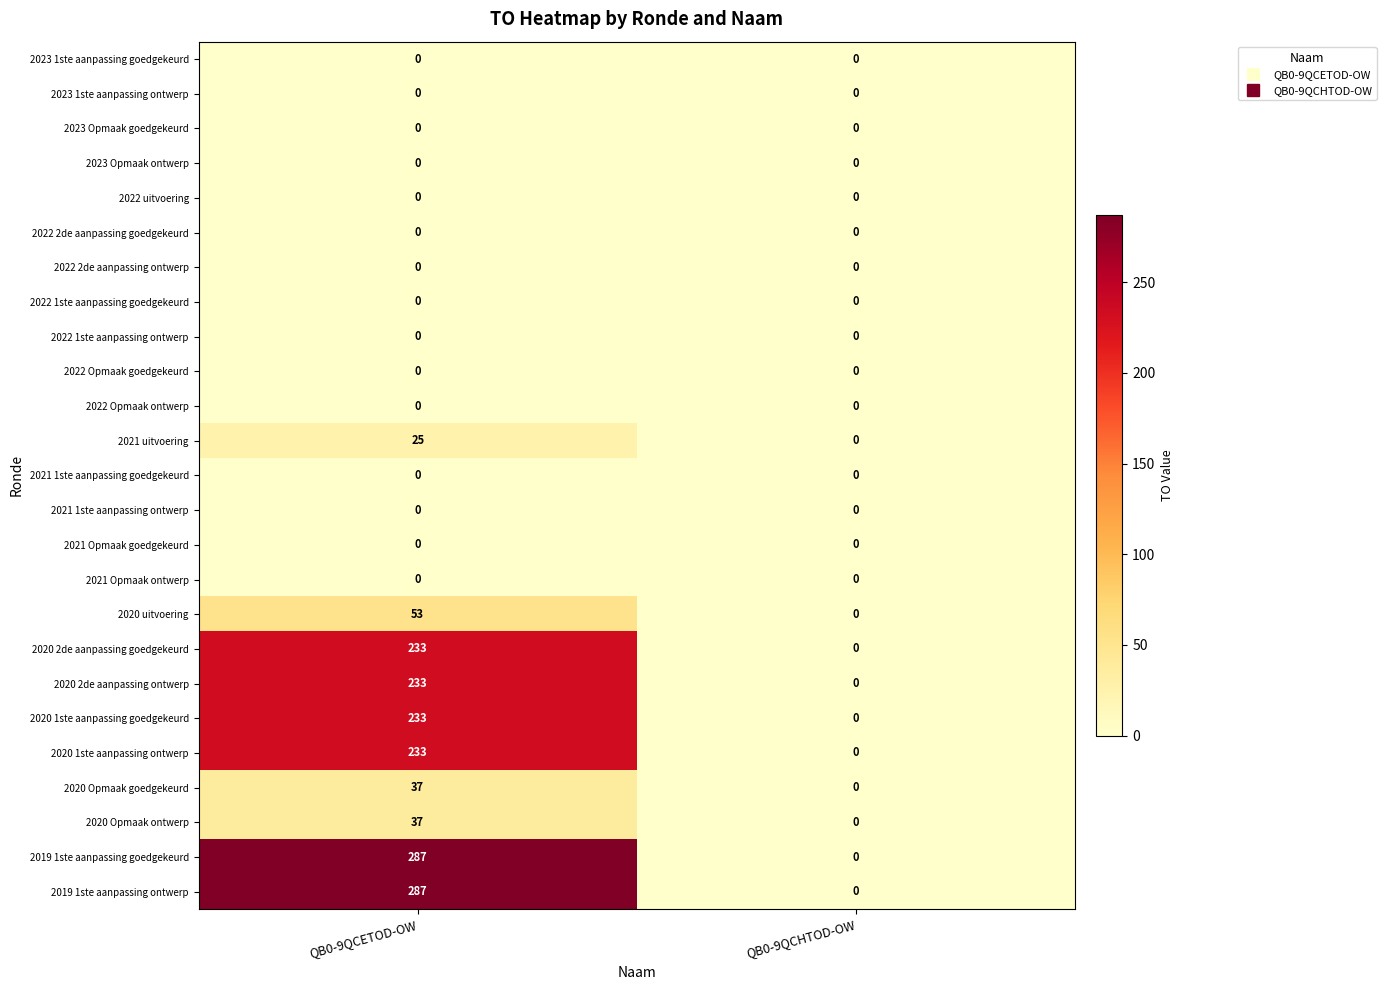

At which category is the sum across all series the highest?

QB0-9QCETOD-OW